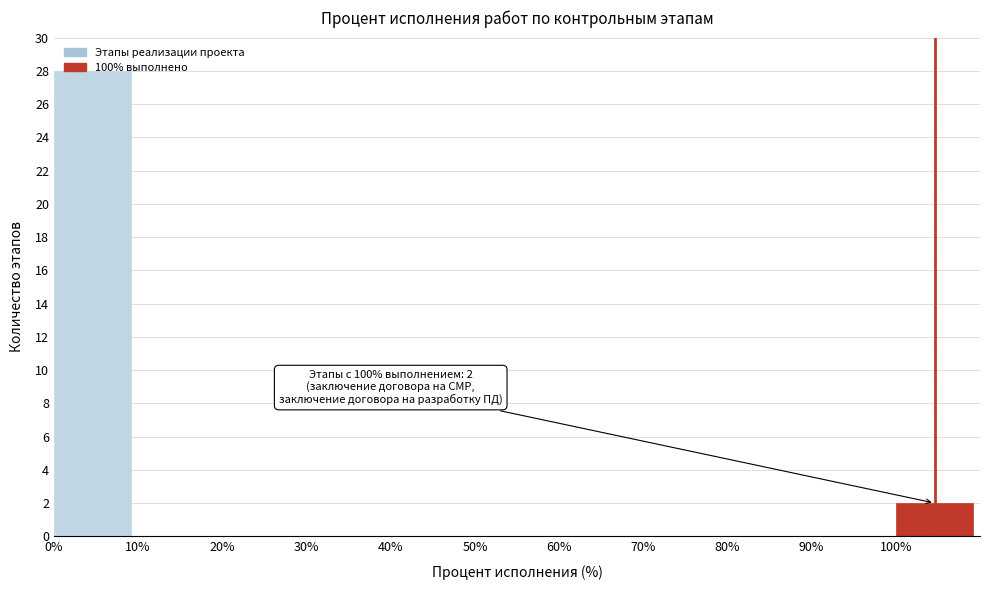

Over which range of the x-axis is the bar tallest?

0 to 10